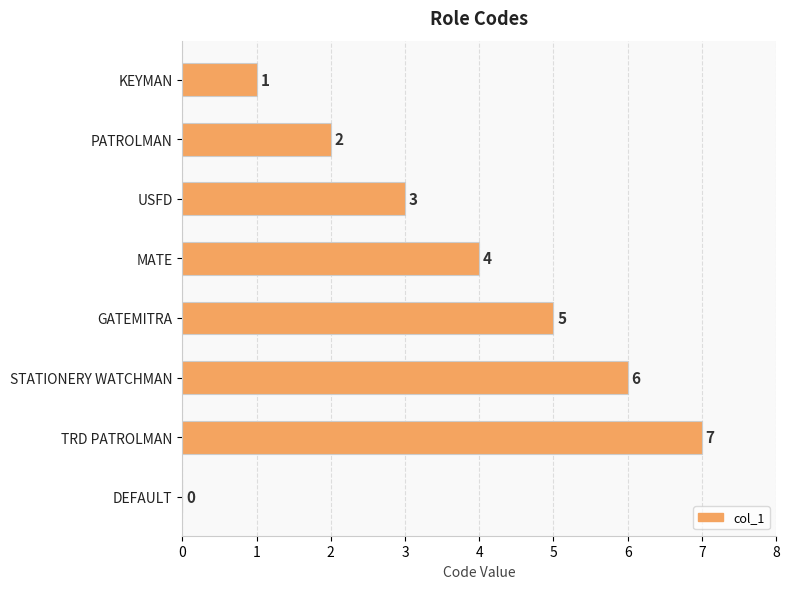

Reading top to bottom, what are all the values shown in this chart?

KEYMAN=1	PATROLMAN=2	USFD=3	MATE=4	GATEMITRA=5	STATIONERY WATCHMAN=6	TRD PATROLMAN=7	DEFAULT=0